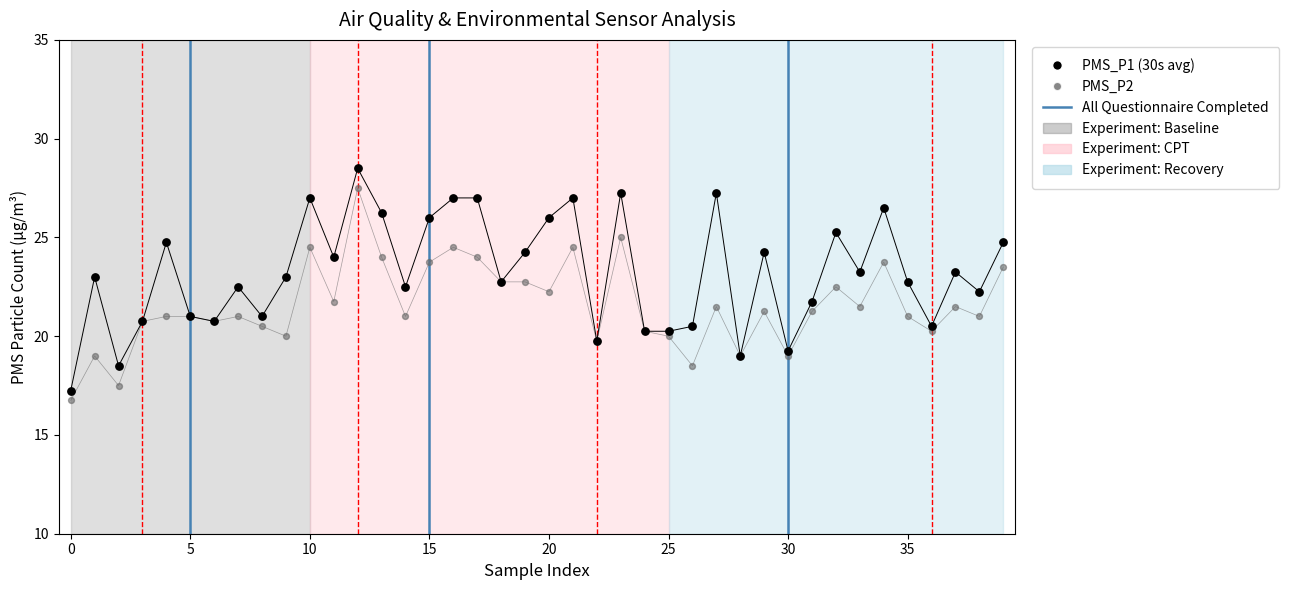

Which series contains the lowest Y value?

PMS_P2